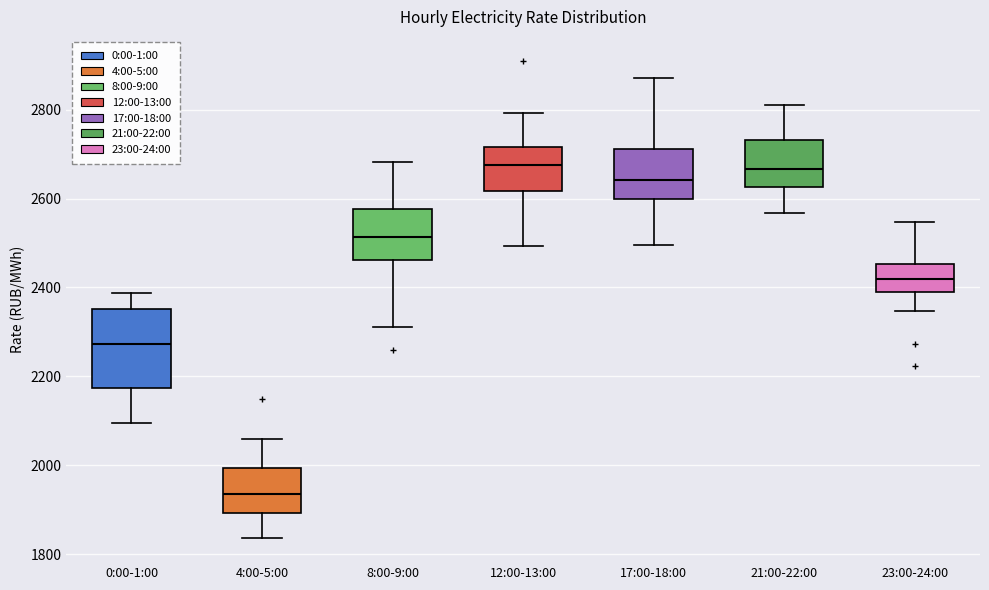

Which box is the tallest, from its lower edge to its upper edge?

0:00-1:00